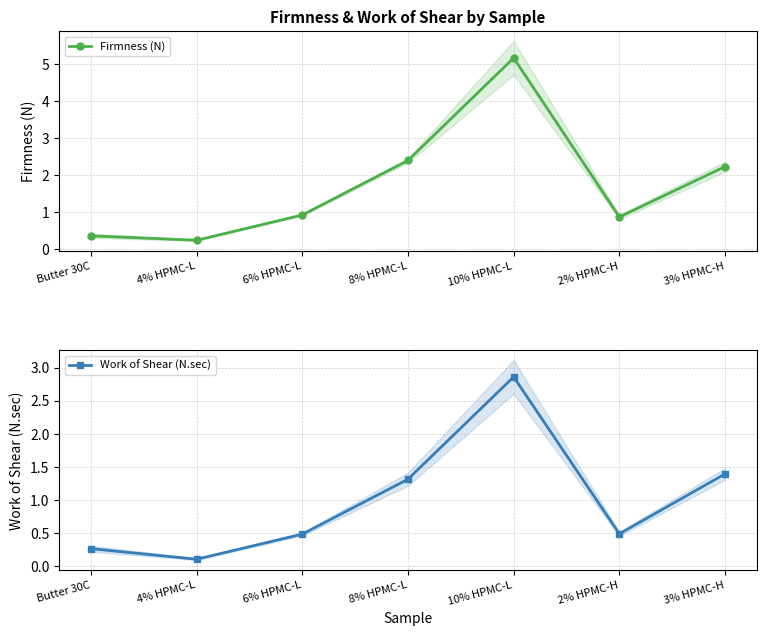

What is the greatest value displayed?

5.2